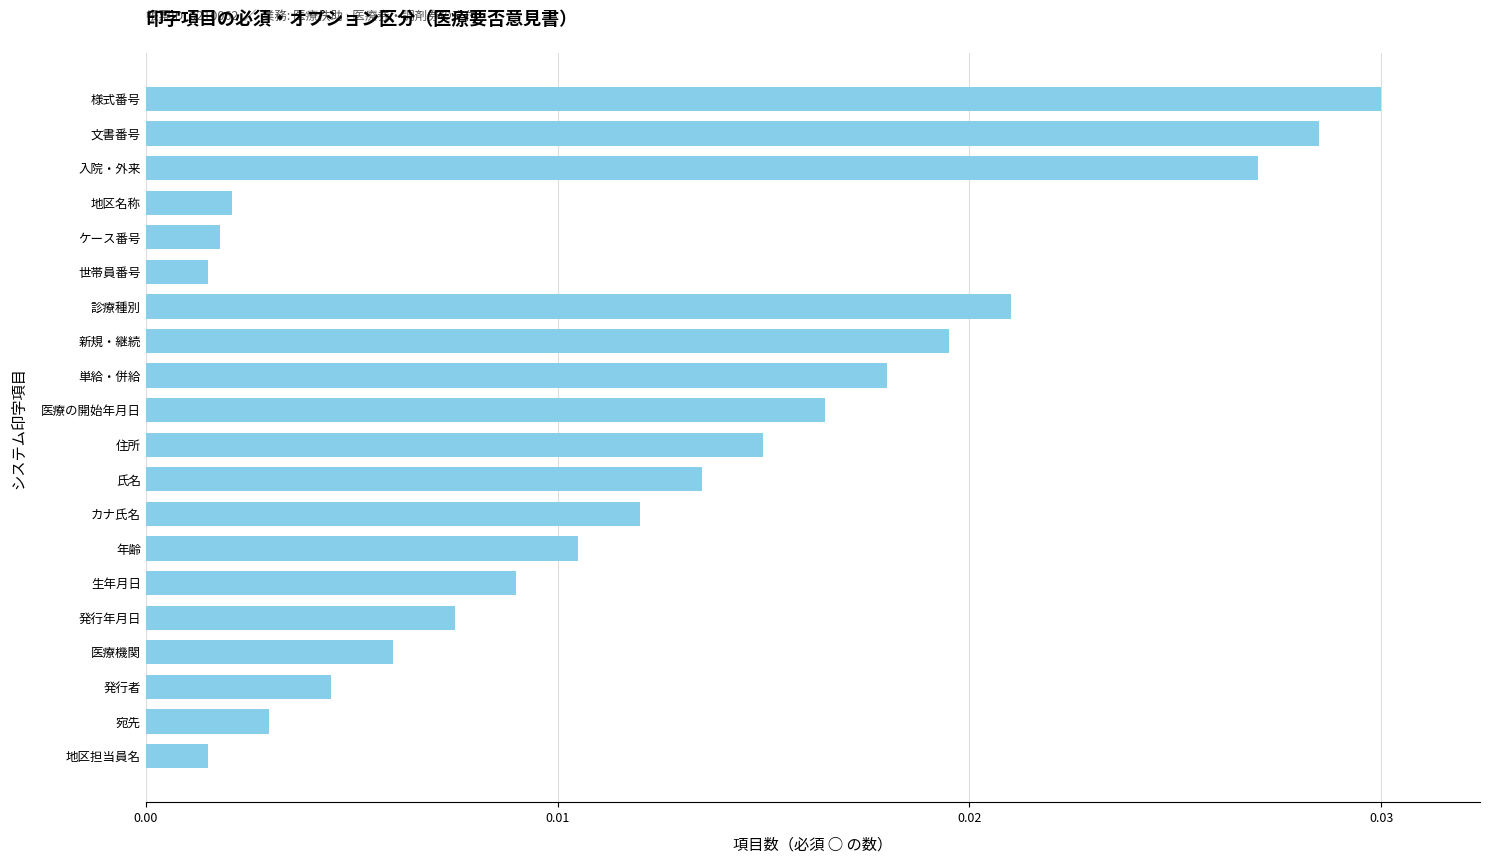

Between 生年月日 and 地区名称, which is larger?

生年月日